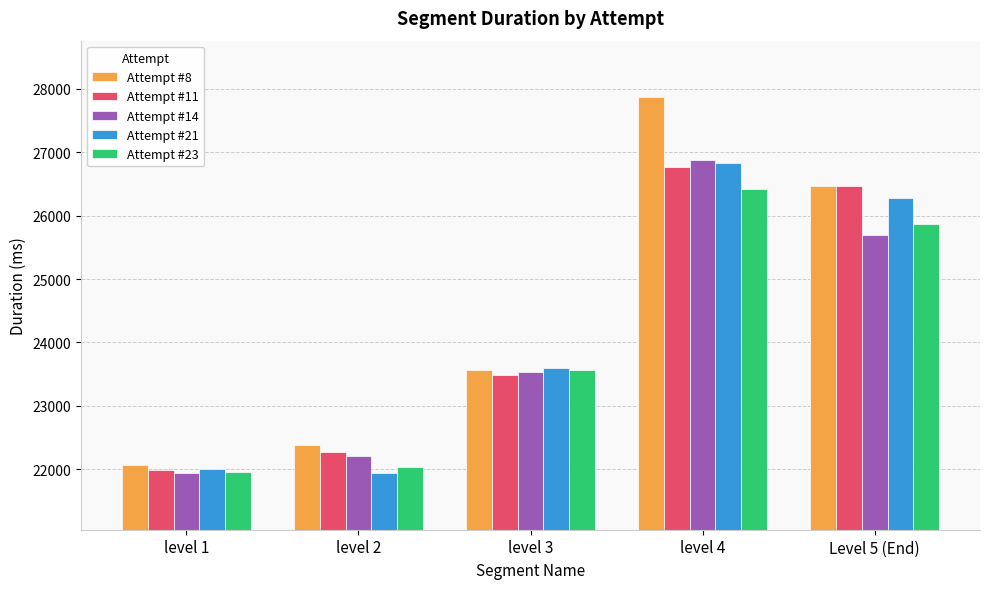

Between level 1 and level 4, which series saw the biggest shift?

Attempt #8